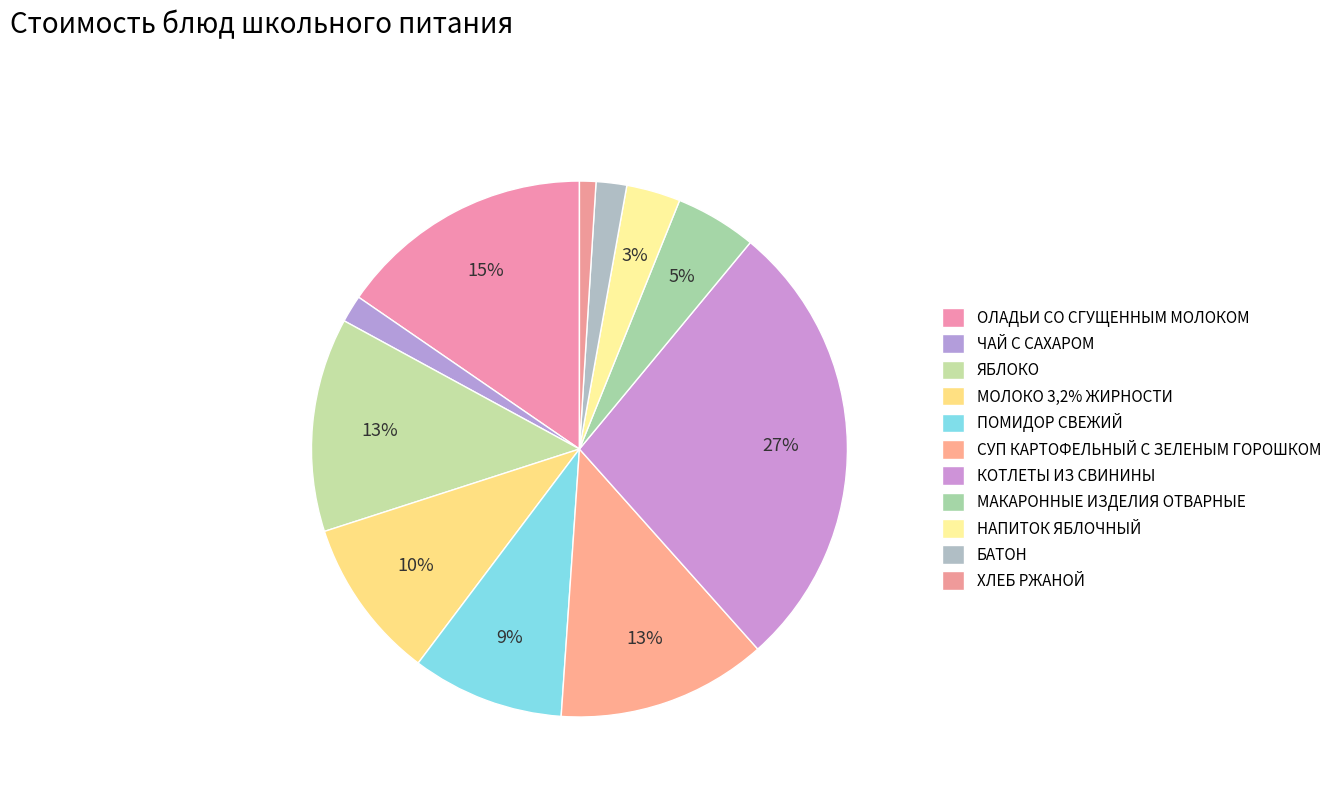

To the nearest percent, what portion does БАТОН represent?

2%